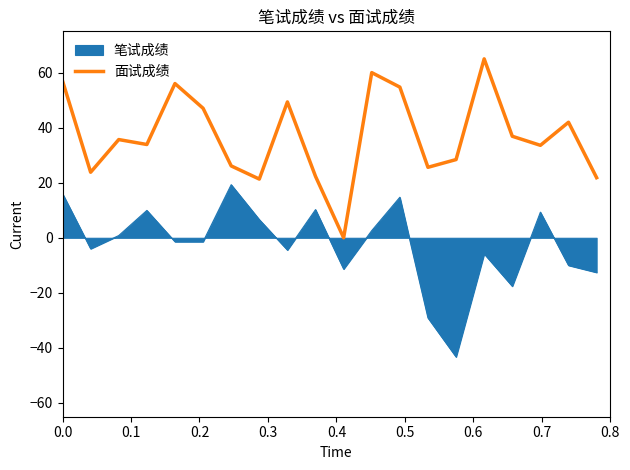

Does the chart display data point markers on the line(s)?

No